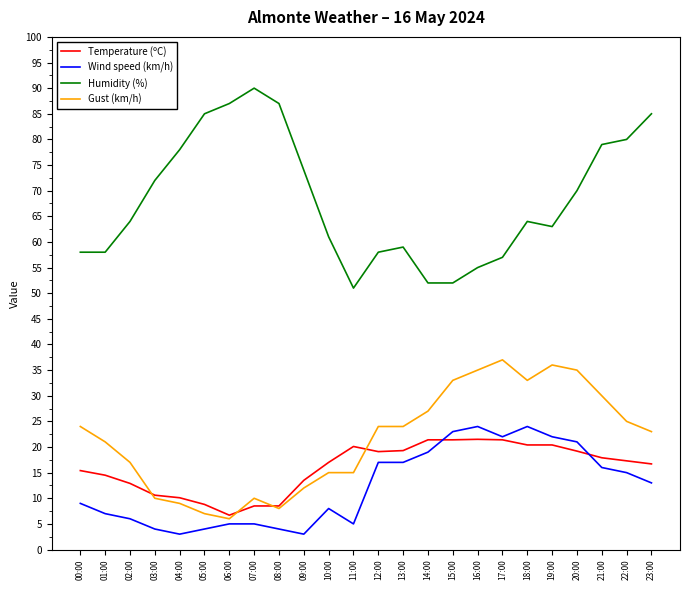

Which series has the largest total across all categories?

Humidity (%)